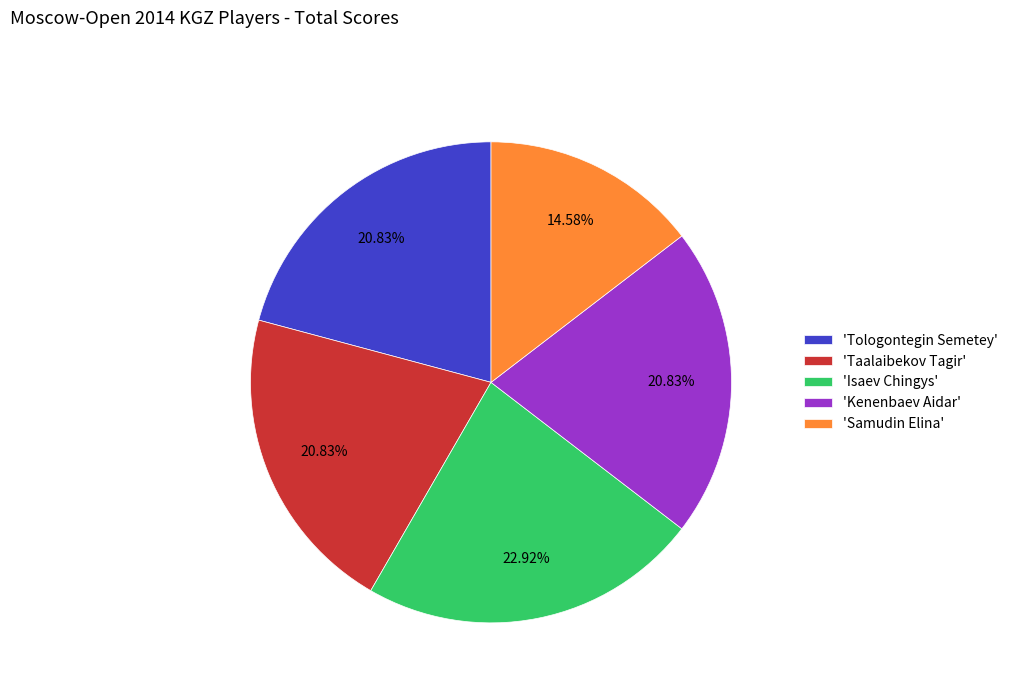

Count the number of slices in the pie.

5